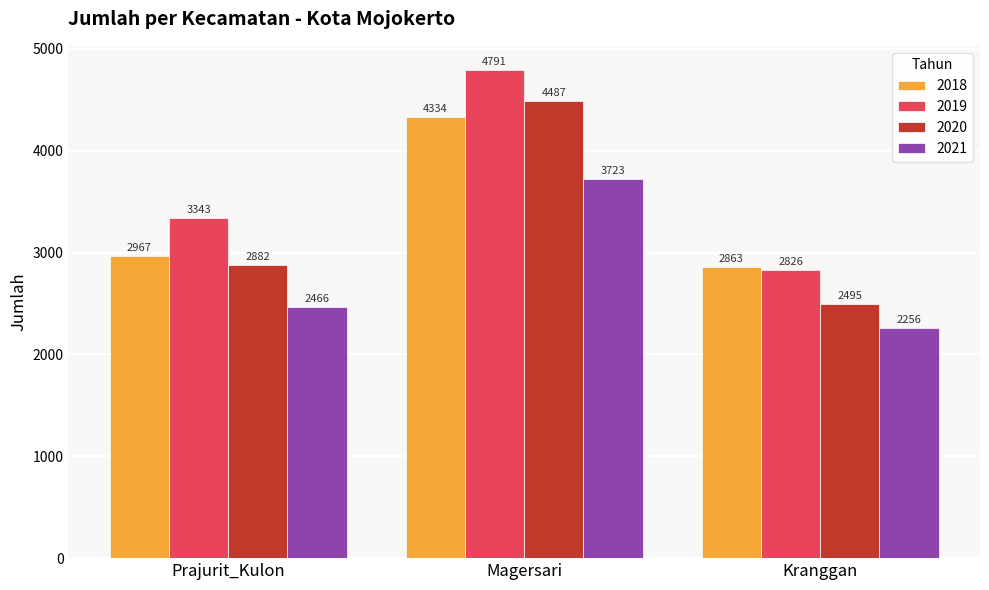

What is the spread (max minus min) of values at Kranggan?

607